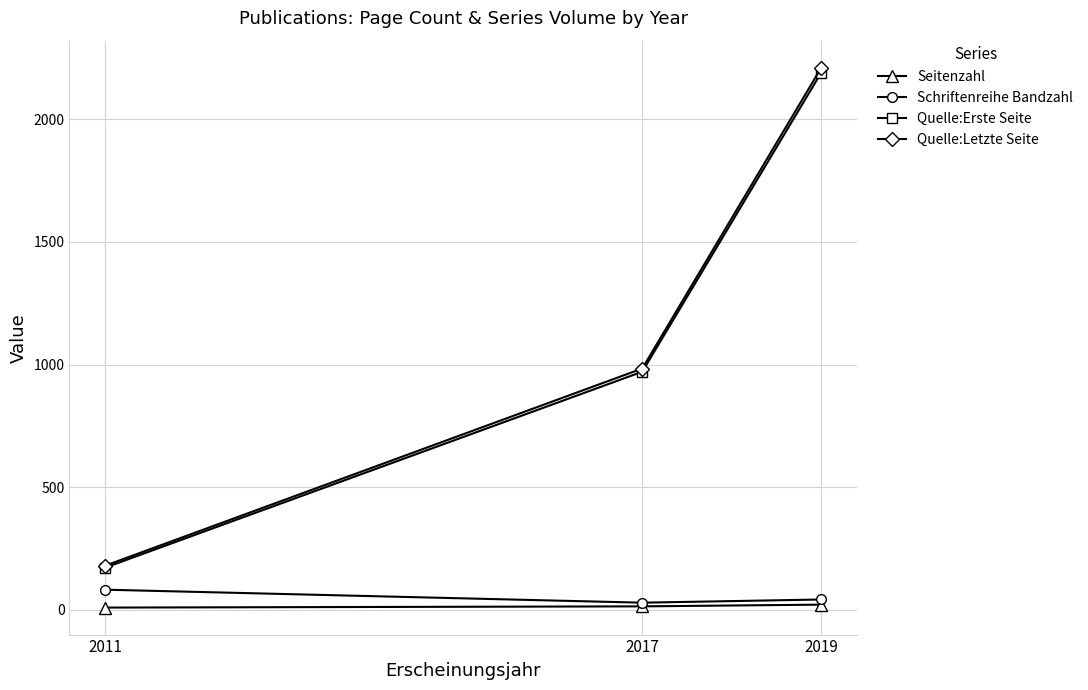

What is the lowest value of the Quelle:Letzte Seite series?

180